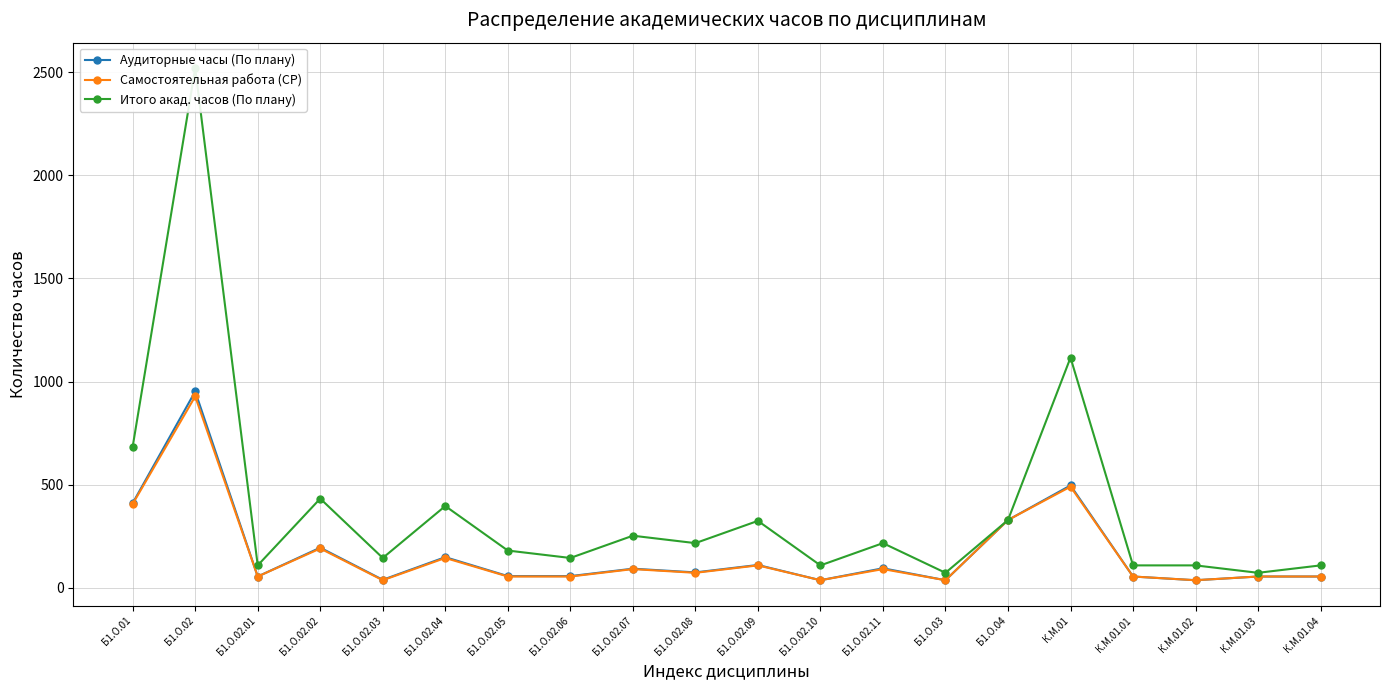

What is the difference between the highest and lowest values at Б1.О.02.11?

126